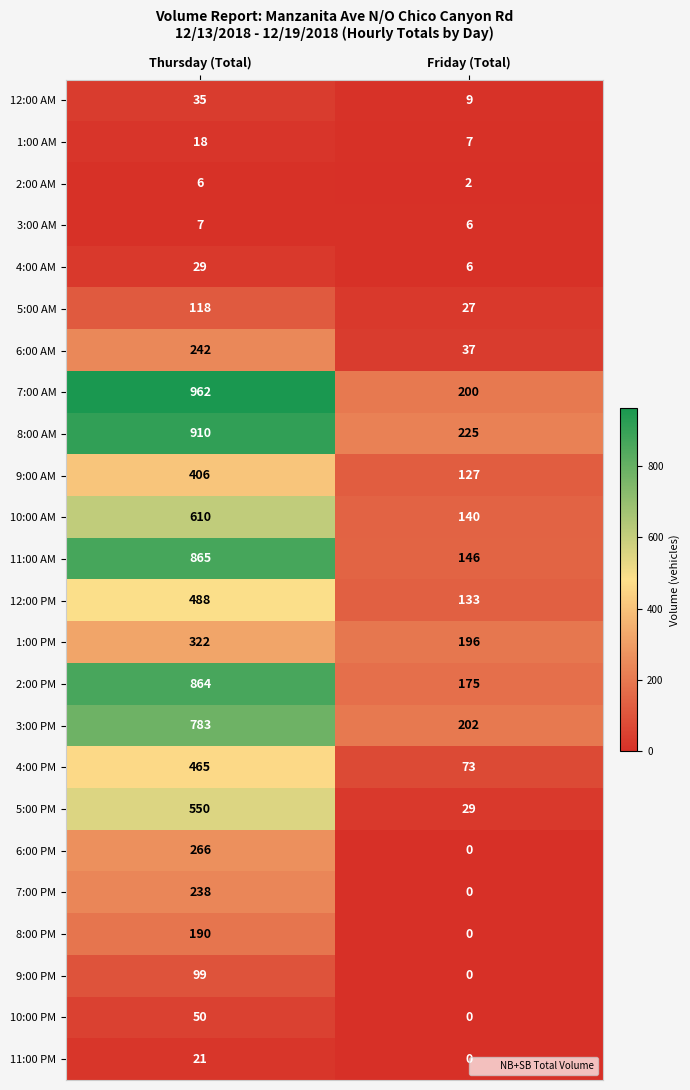

At which category is the sum across all series the highest?

Thursday (Total)